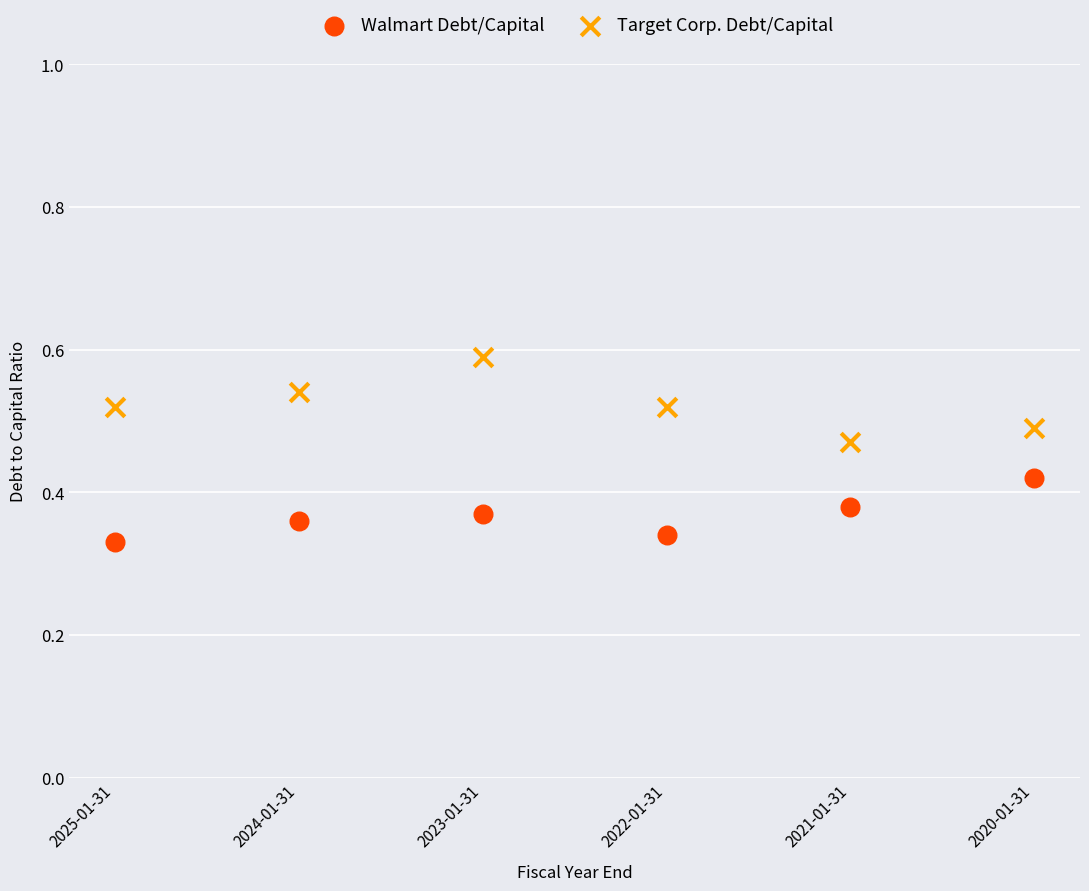

What are all the series names shown in the legend?

Walmart Debt/Capital, Target Corp. Debt/Capital